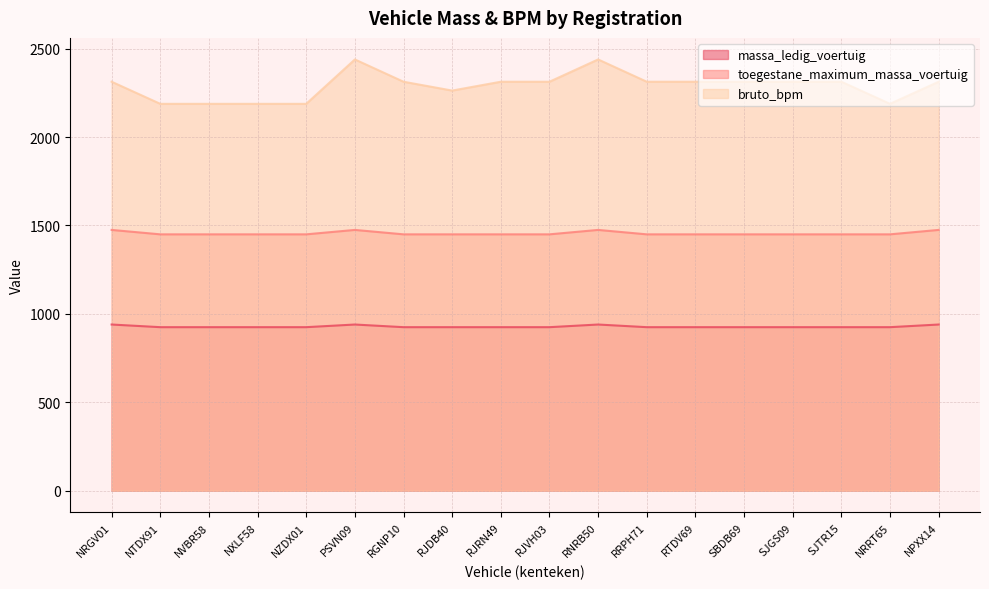

What are all the series names shown in the legend?

massa_ledig_voertuig, toegestane_maximum_massa_voertuig, bruto_bpm